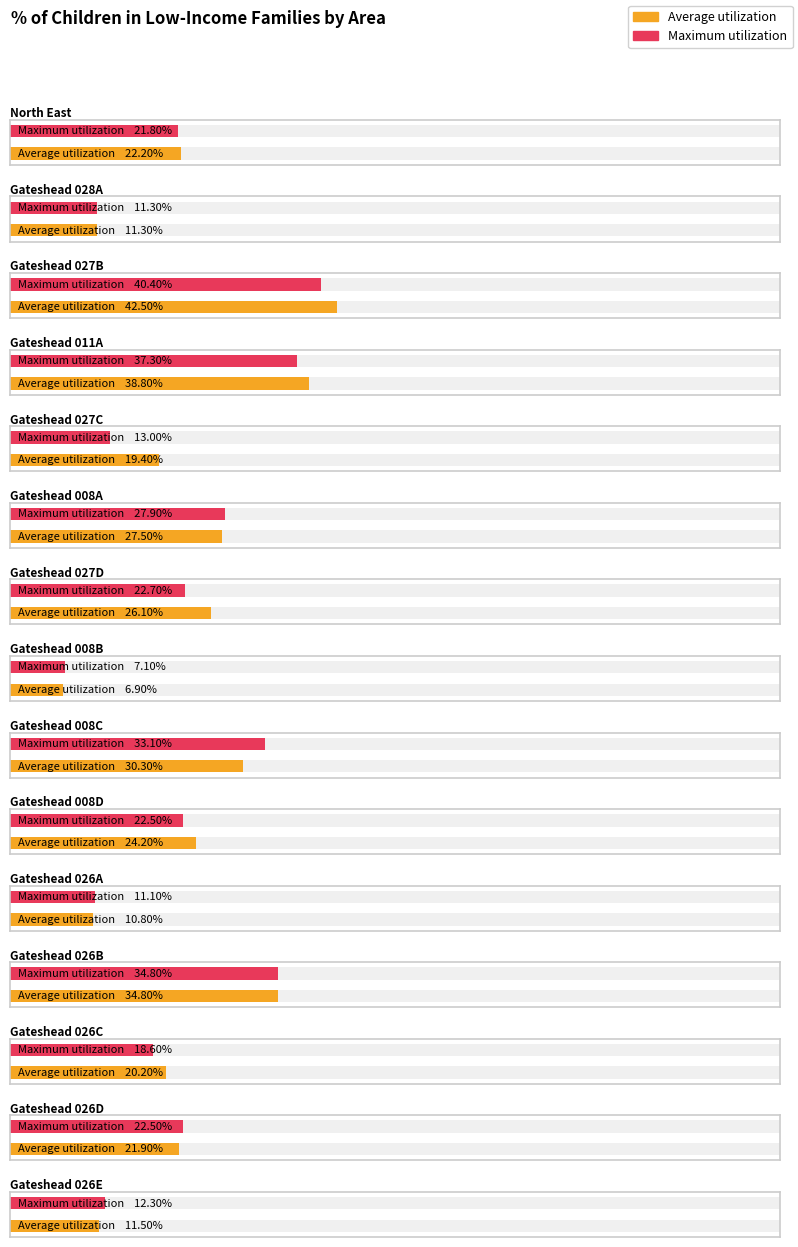

What are all the series names shown in the legend?

Average utilization, Maximum utilization